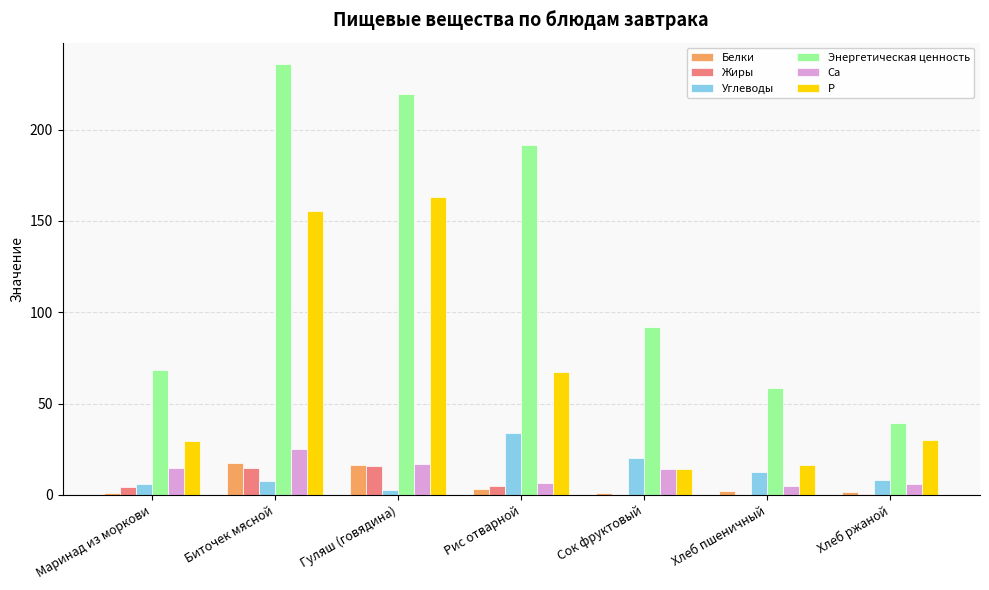

What is the maximum value shown in the chart?

235.8